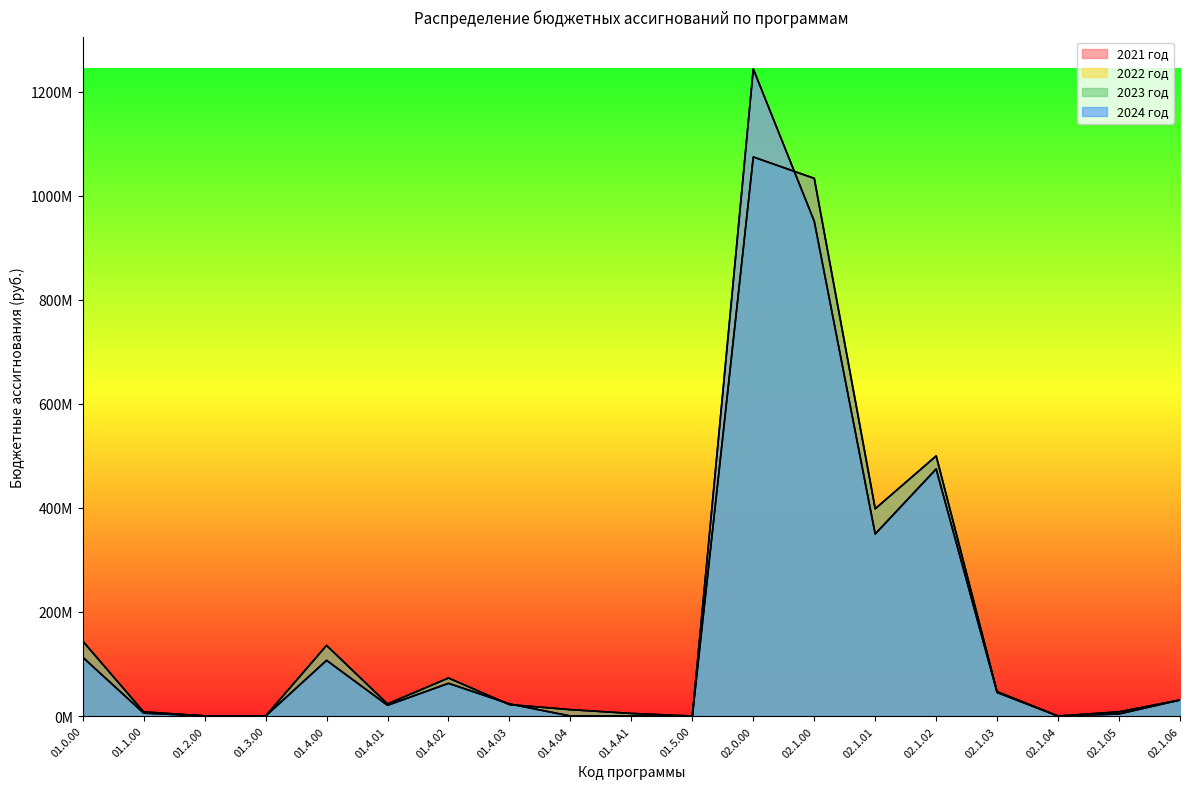

What is the label of the 10th point from the right?

01.4.A1